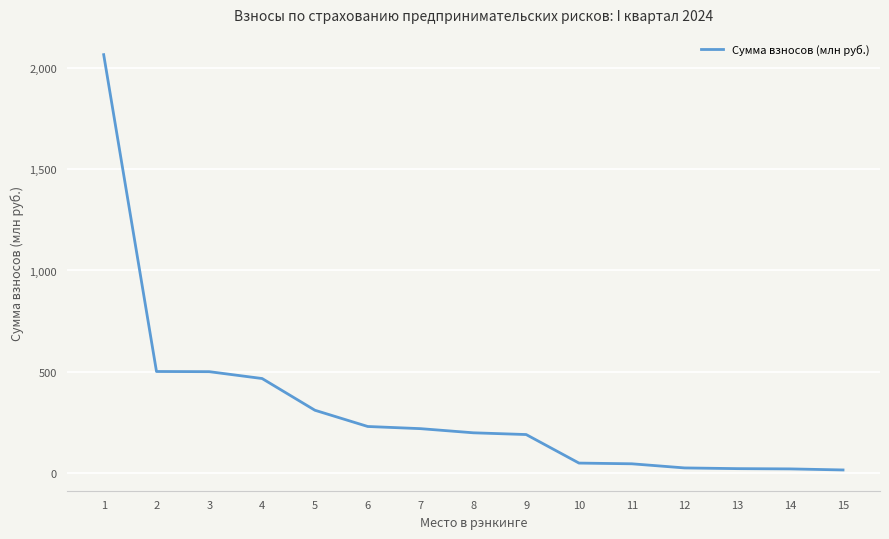

Is it true that the value at 8 is 199.4?

True